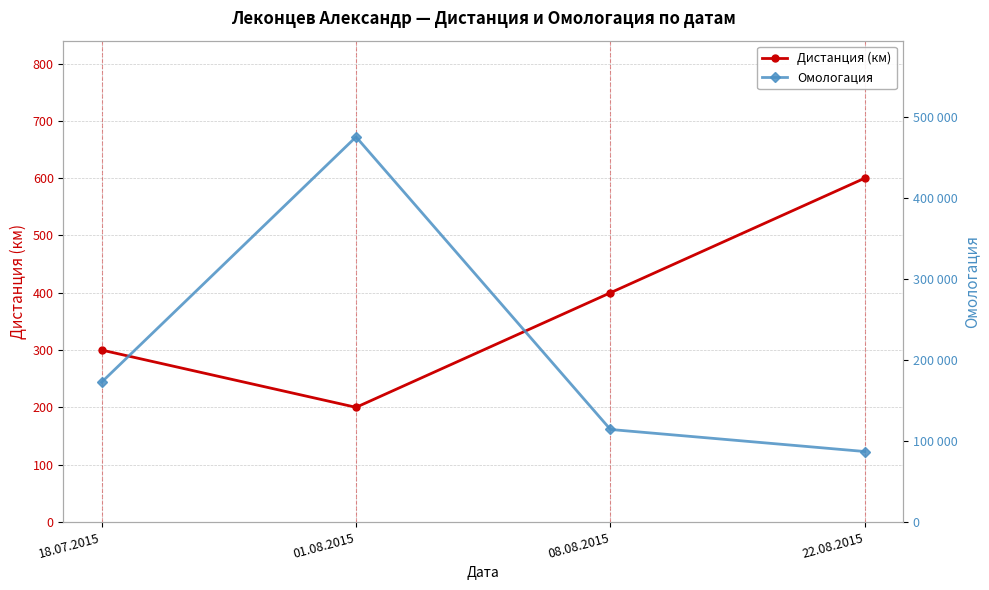

How many series are shown in this chart?

2